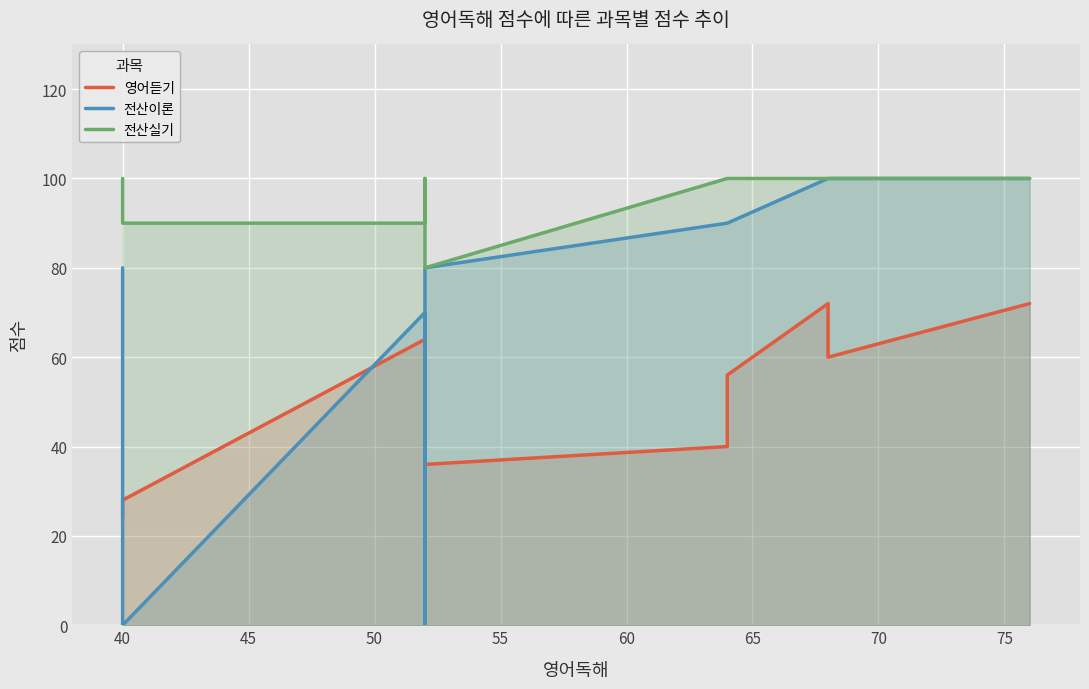

True or false: 전산이론 and 전산실기 cross at least once.

False